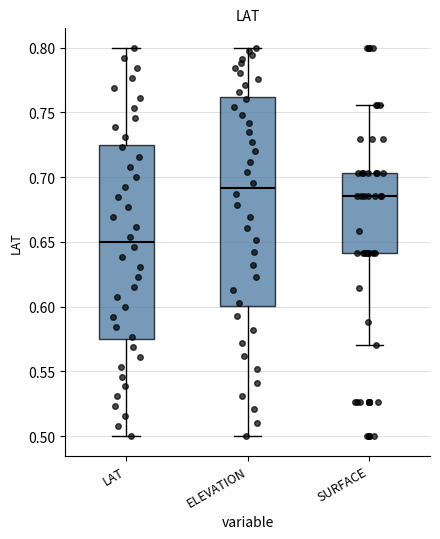

Reading left to right, read every box against the y-axis: the position of its median line, the range the box covers, and the ends of its whiskers. The values are not printed on the chart, so give them approximately, as read against the axis.

LAT: median 0.650, box 0.575 to 0.725, whiskers 0.500 to 0.800
ELEVATION: median 0.690, box 0.600 to 0.760, whiskers 0.500 to 0.800
SURFACE: median 0.685, box 0.640 to 0.705, whiskers 0.570 to 0.755